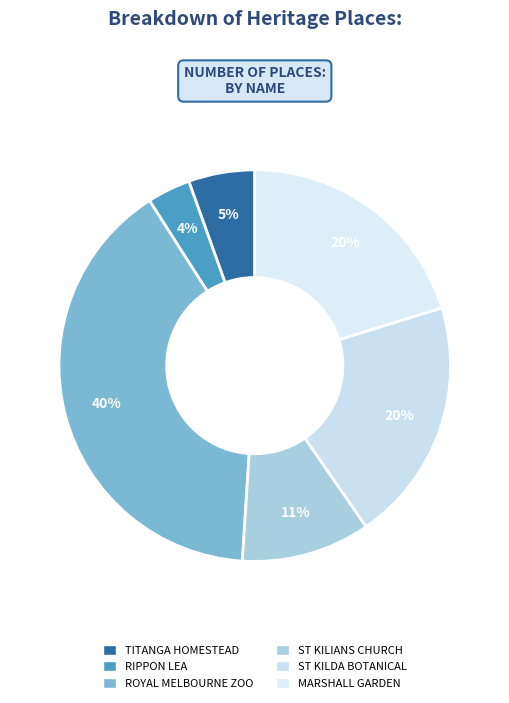

Which category has the smallest portion of the pie?

RIPPON LEA